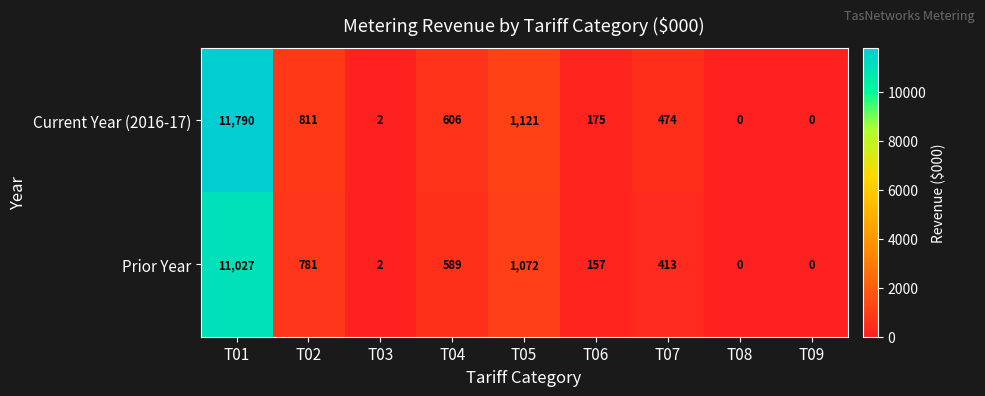

What is the sum of the Current Year (2016-17) values at T04 and T06?

781